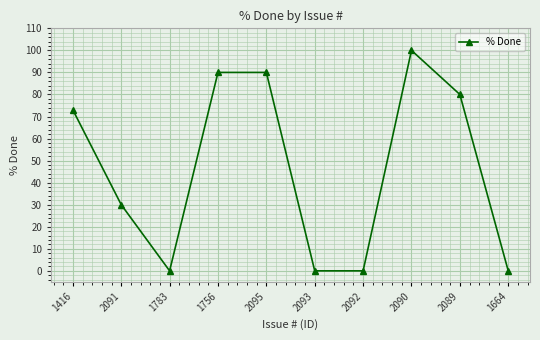

Does the chart have visible grid lines?

Yes